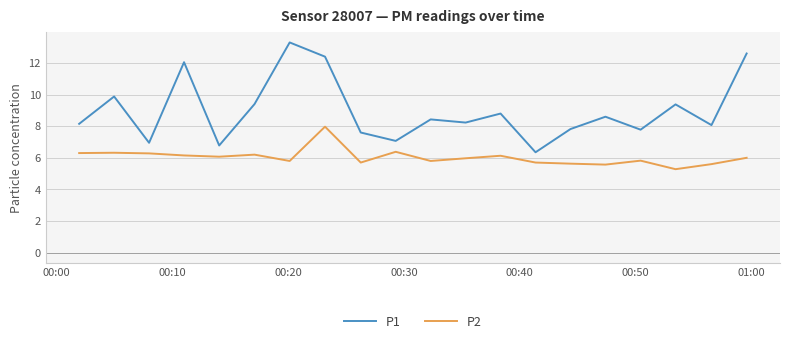

What is the minimum value shown in the chart?

5.3